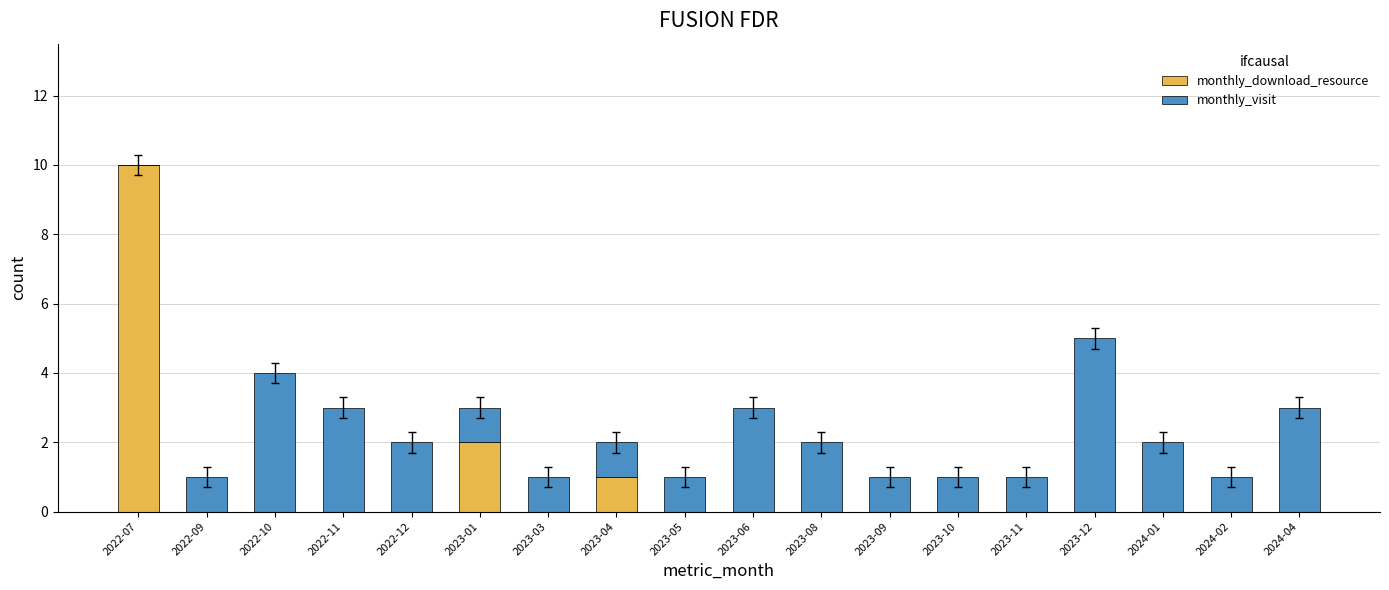

At which category is the sum across all series the highest?

2022-07